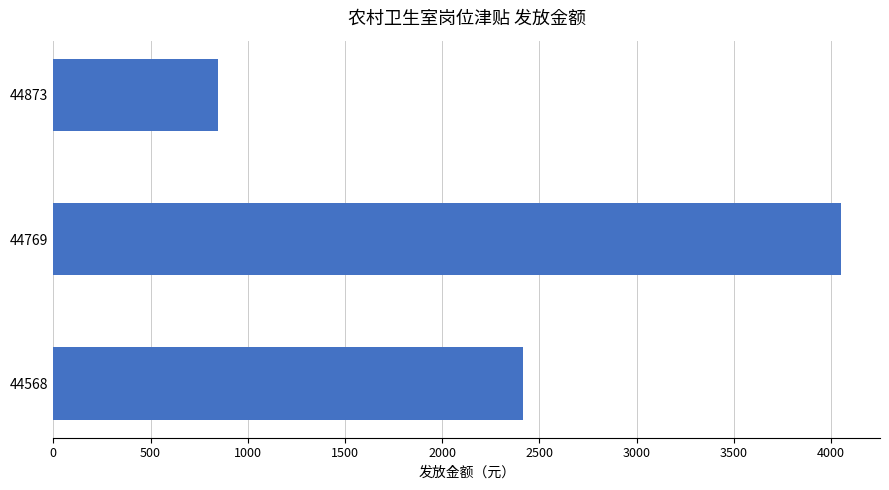

What value does the data have at 44873?

845.9